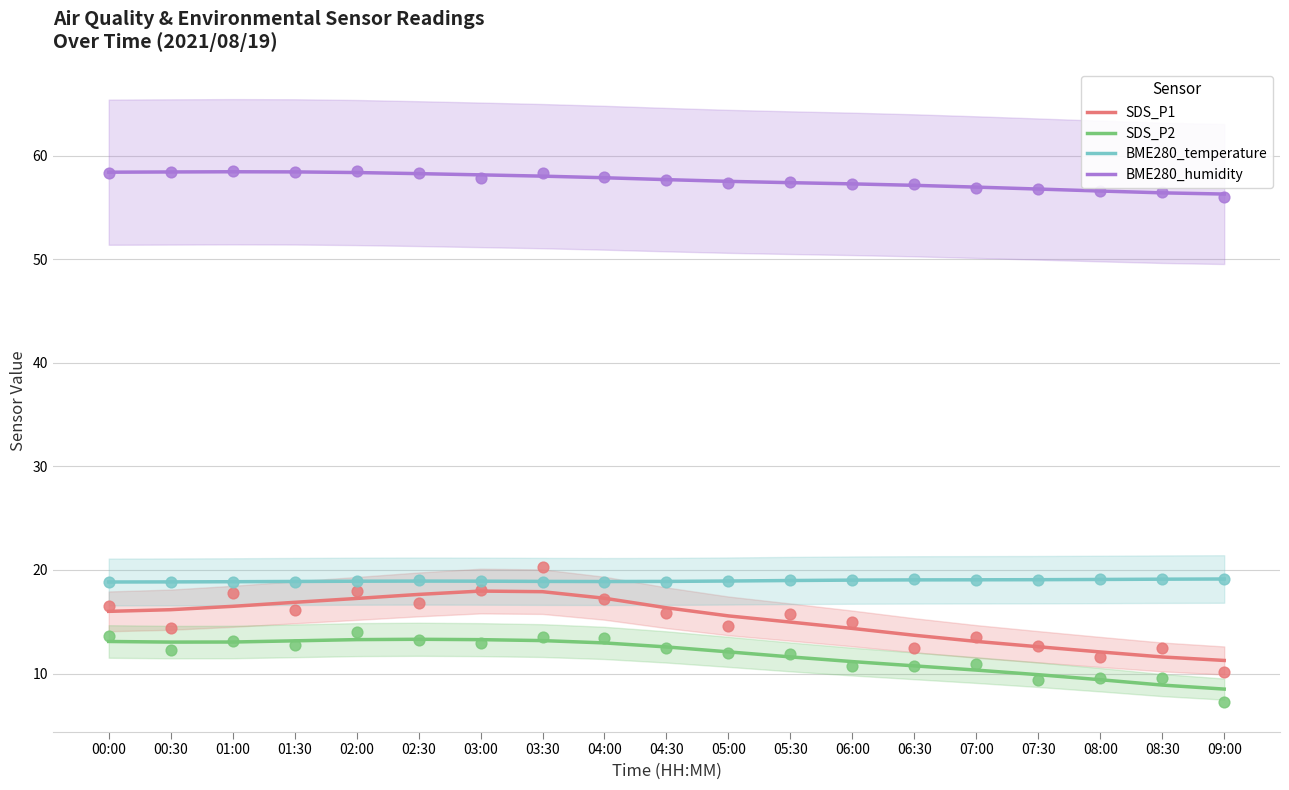

Which series reaches the maximum Y coordinate?

BME280_humidity